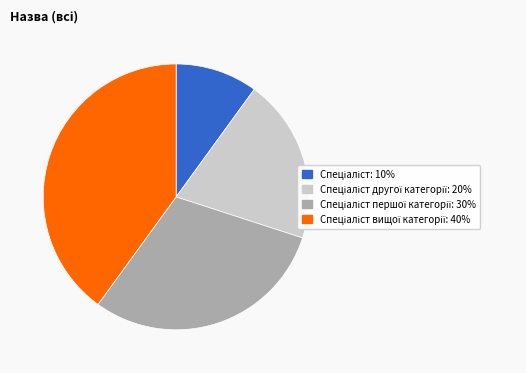

Is there a majority slice in this chart?

No